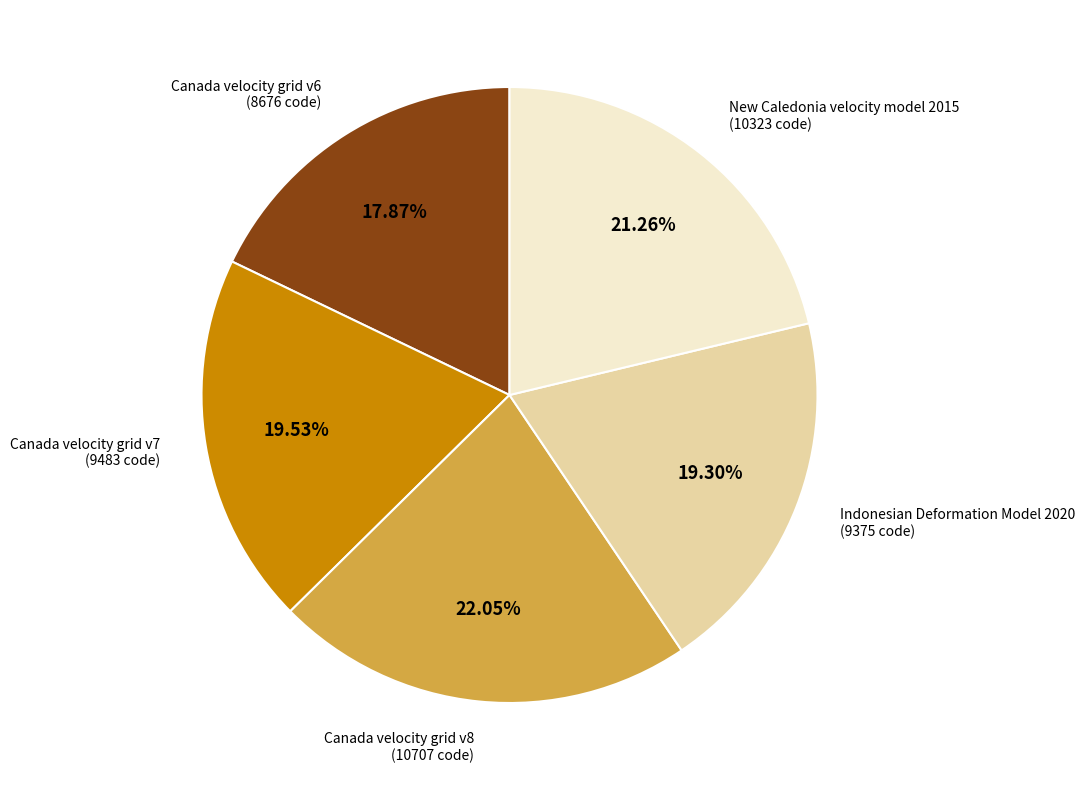

What percentage is the Canada velocity grid v7 slice, to the nearest percent?

20%